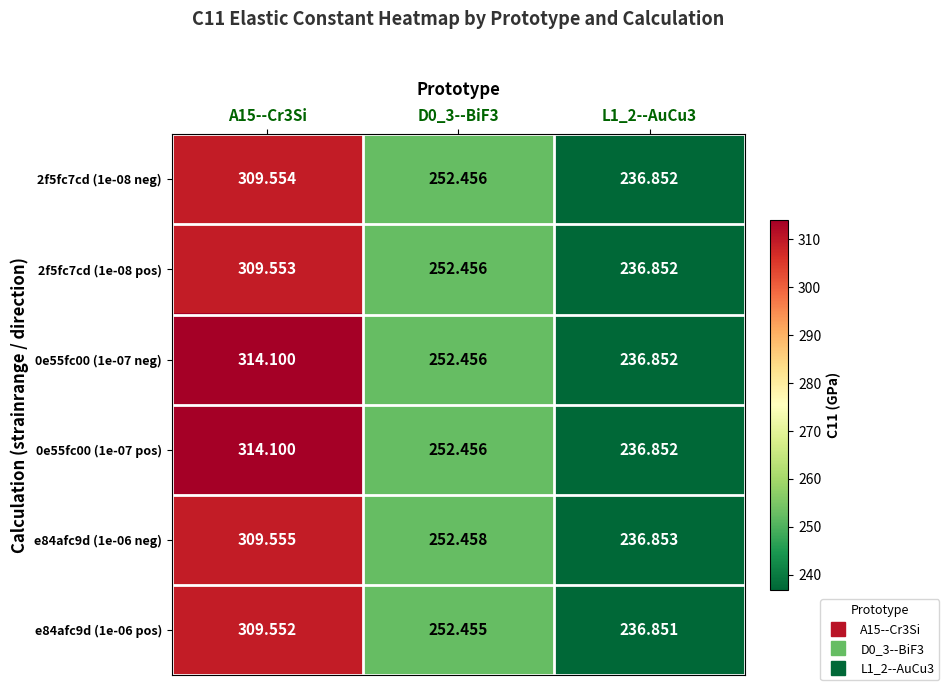

How many categories are shown in the chart?

3